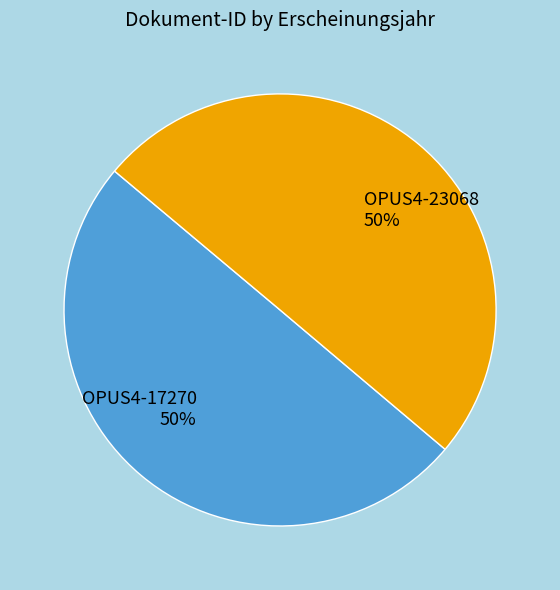

Is it true that OPUS4-23068 is 43% of the pie?

False